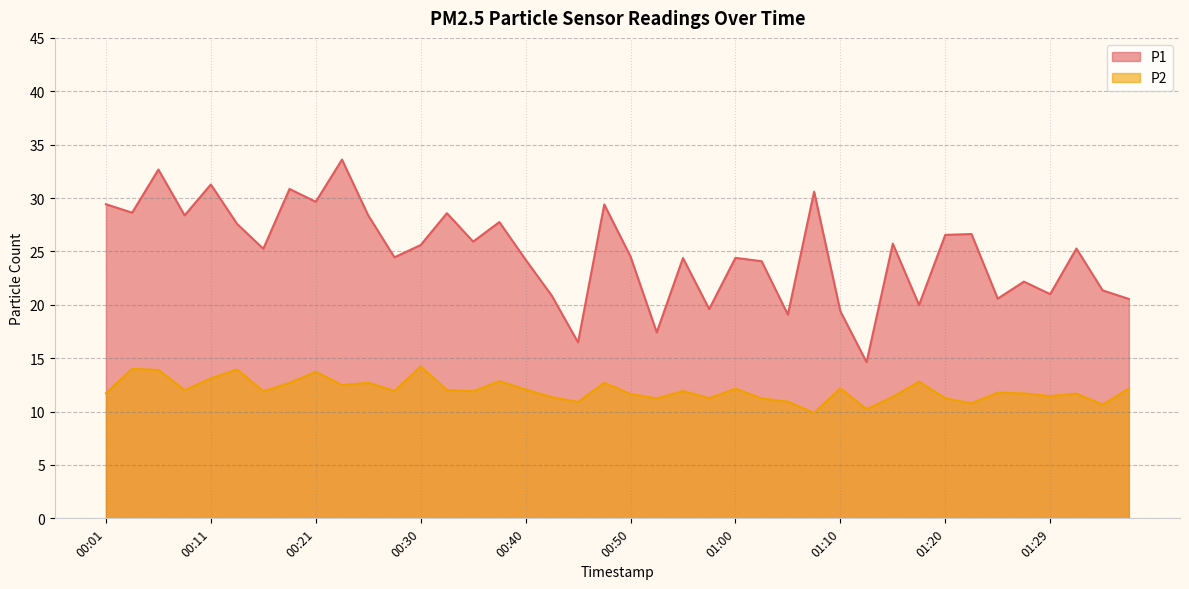

Which category has the highest value across all series?

00:23